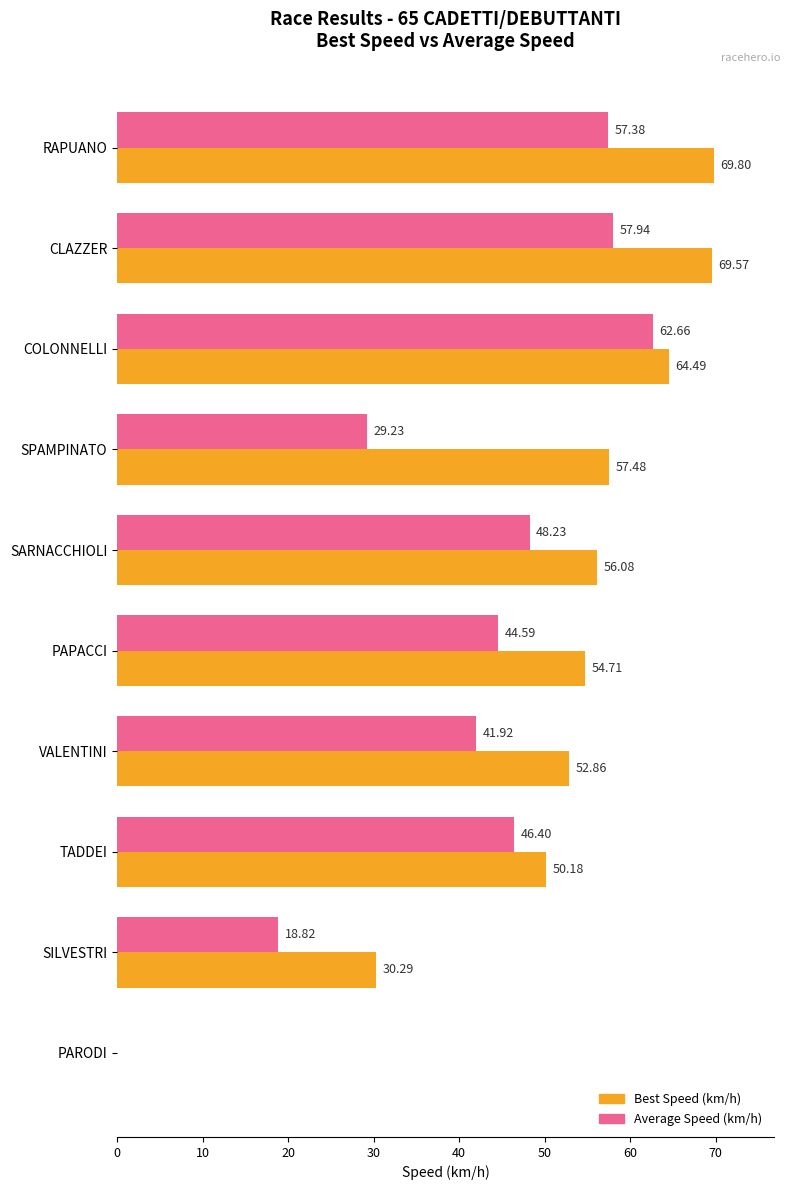

What is the total value across all series at RAPUANO?

127.2